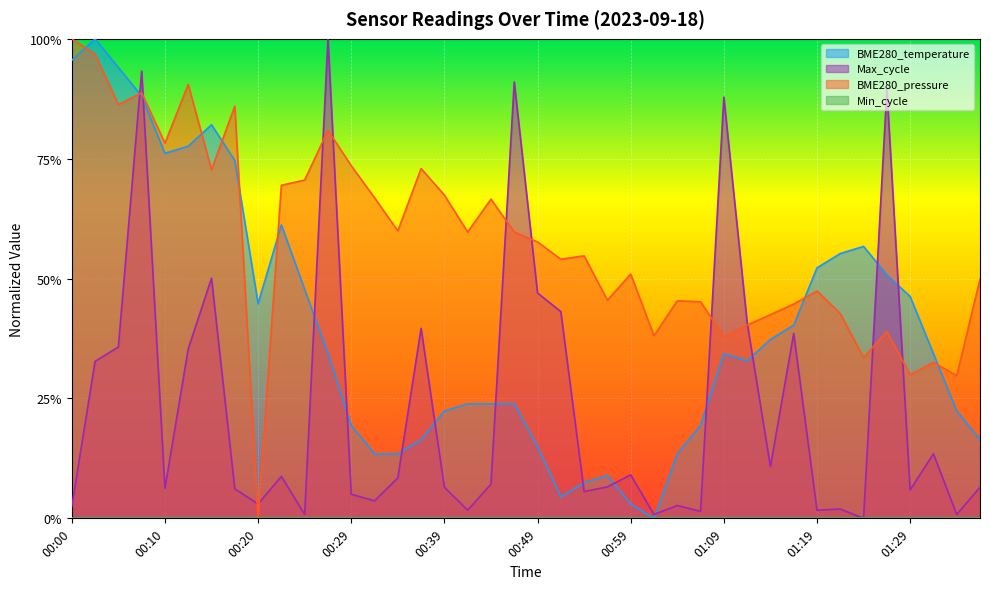

The value of BME280_pressure at 00:15 is 0.2. True or false?

False